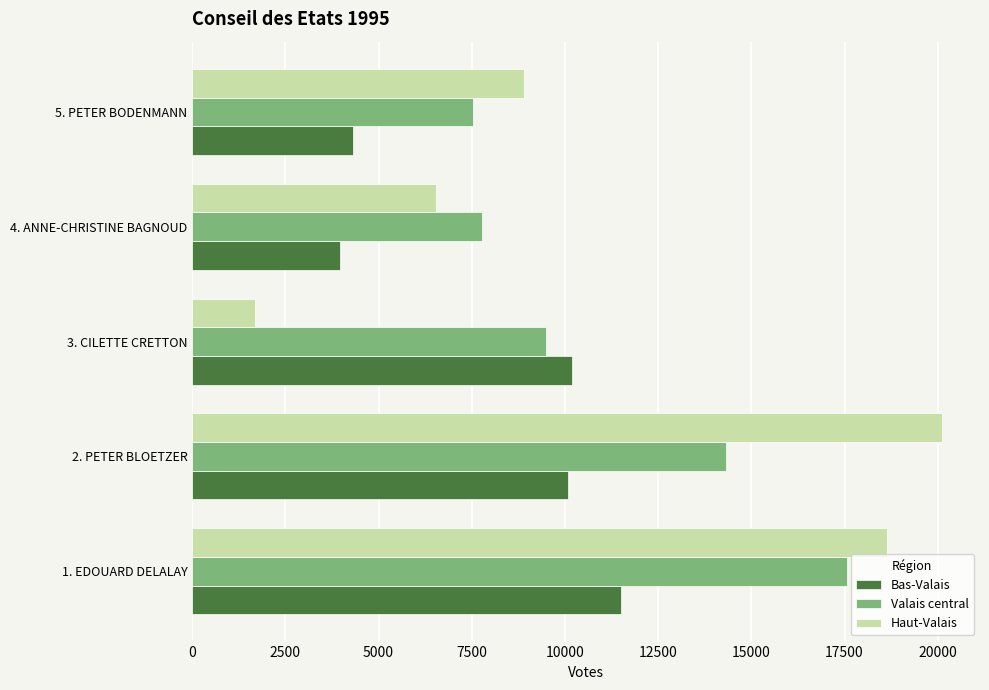

The value of Haut-Valais at 3. CILETTE CRETTON is 2598. True or false?

False